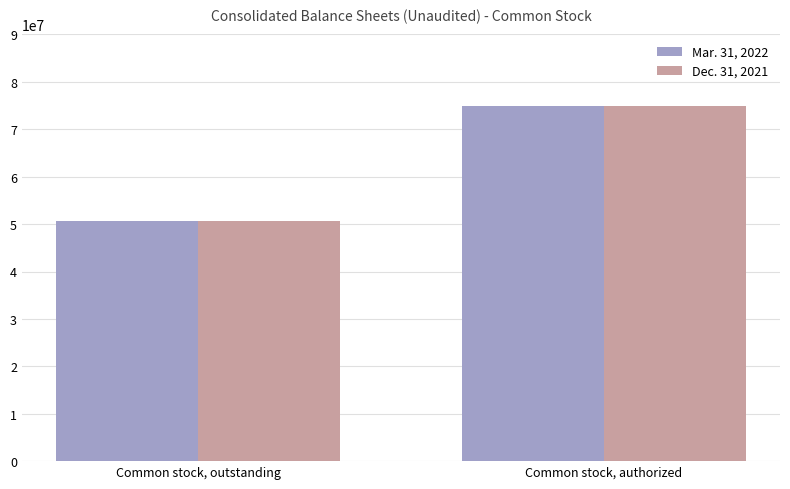

At which category is the sum across all series the highest?

Common stock, authorized